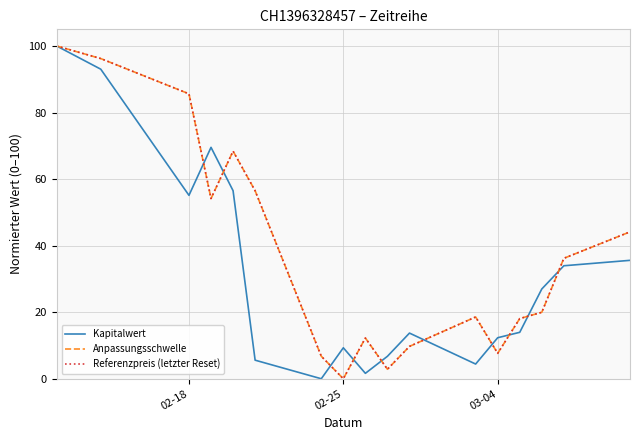

What is the maximum value shown in the chart?

100.0